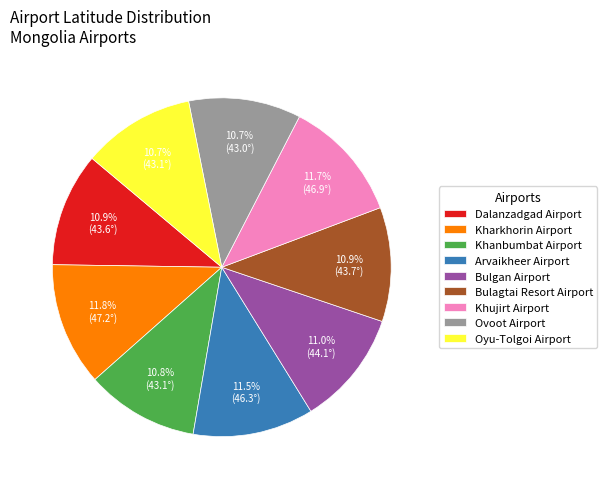

To the nearest percent, what is the average slice percentage?

11%